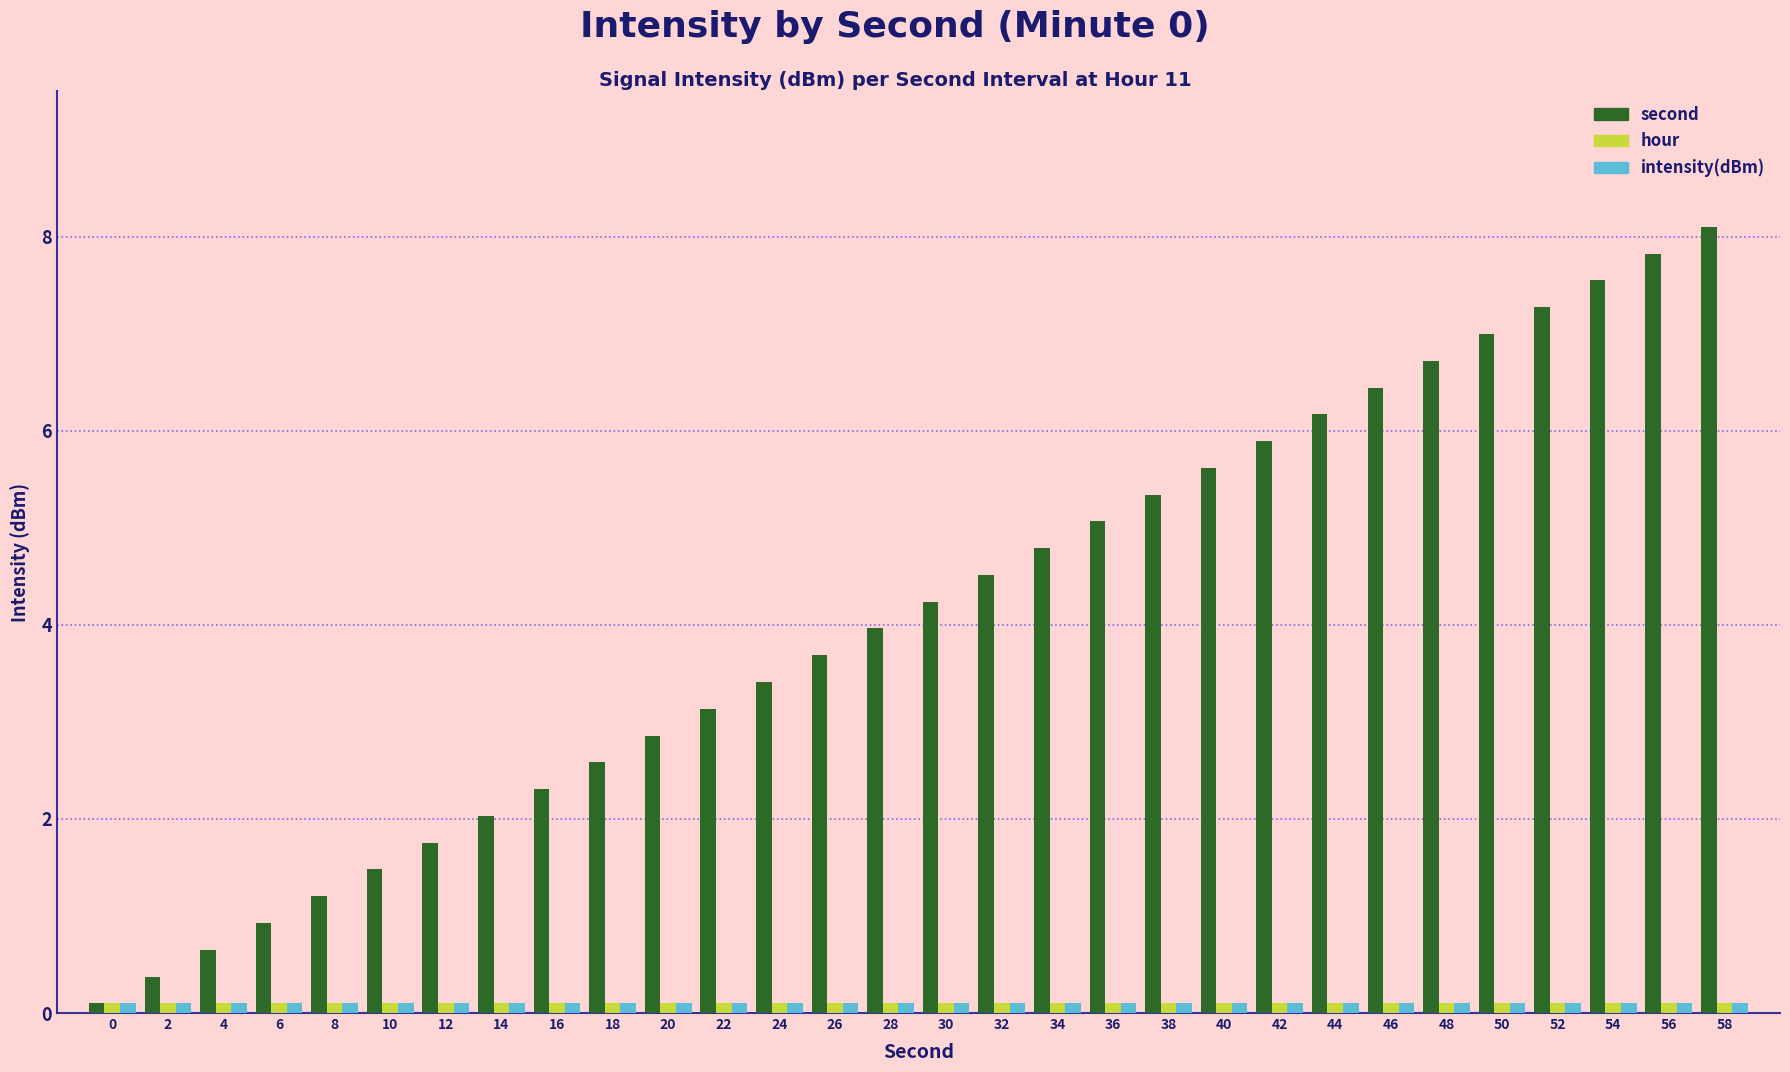

Which series has the widest spread of values?

second